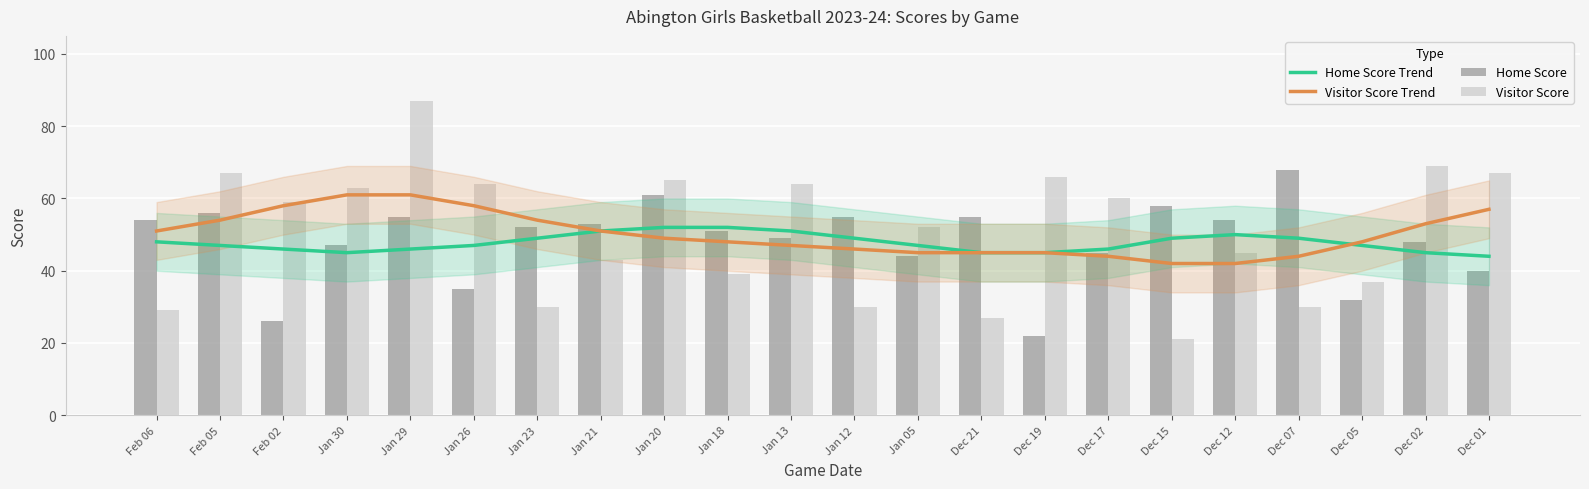

What is the sum of the Home Score Trend values at Dec 05 and Jan 21?

98